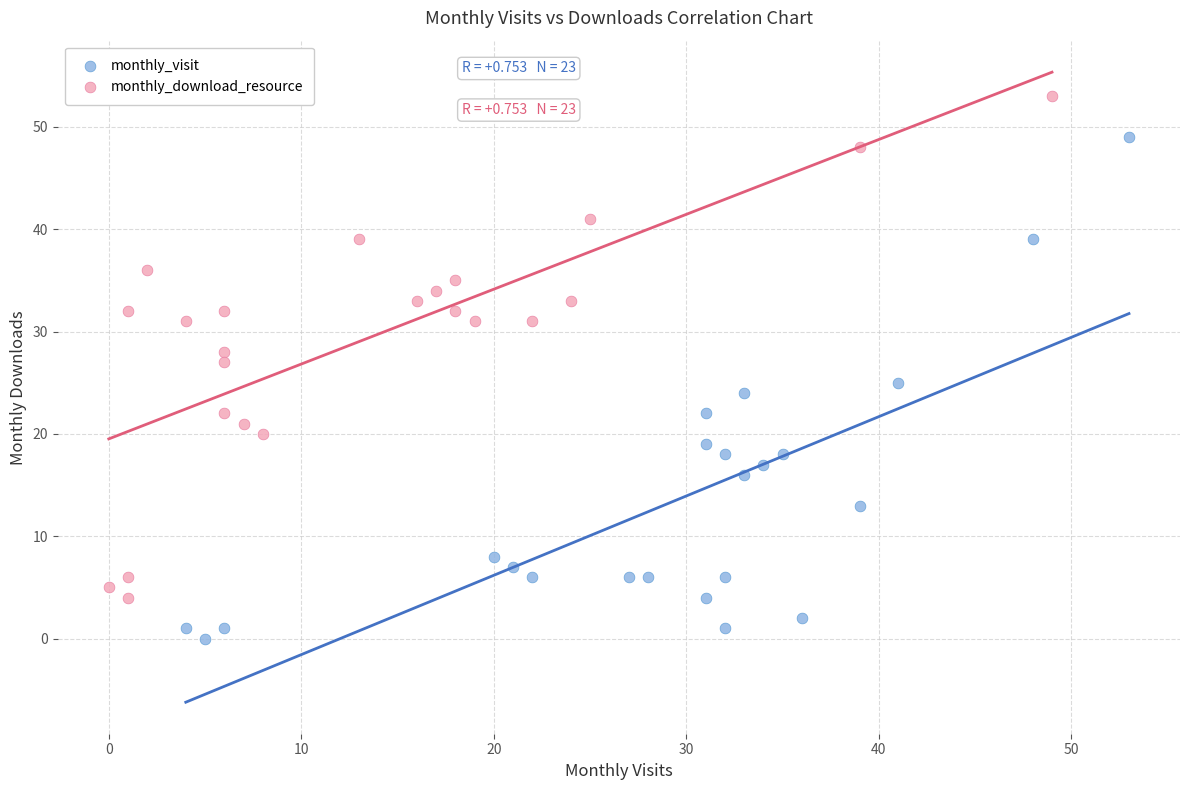

Which series reaches the minimum Y coordinate?

monthly_visit